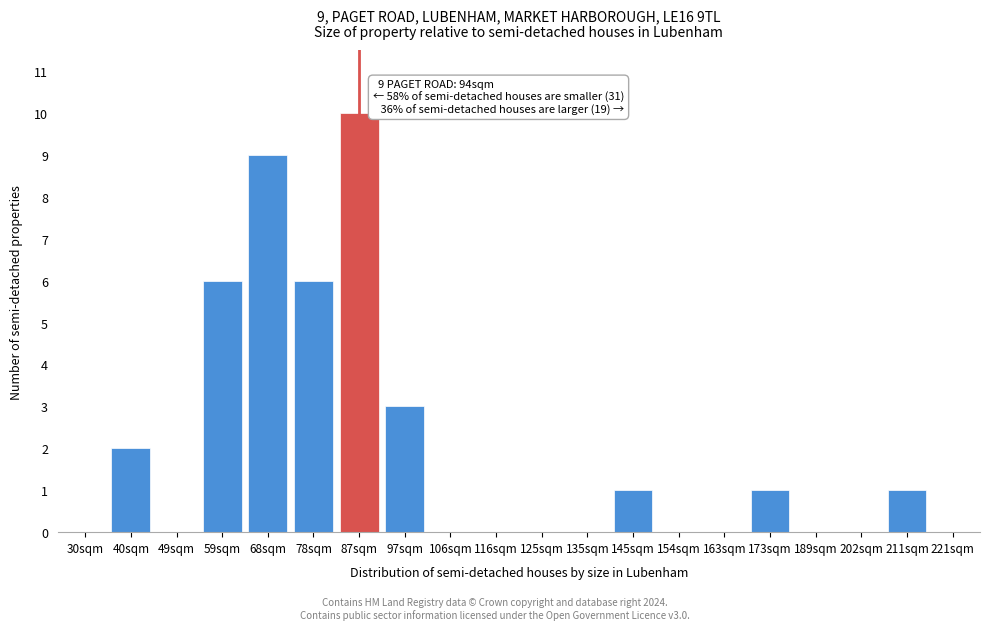

Reading left to right, extract all data points from this chart.

30sqm=0	40sqm=2	49sqm=0	59sqm=6	68sqm=9	78sqm=6	87sqm=10	97sqm=3	106sqm=0	116sqm=0	125sqm=0	135sqm=0	145sqm=1	154sqm=0	163sqm=0	173sqm=1	189sqm=0	202sqm=0	211sqm=1	221sqm=0